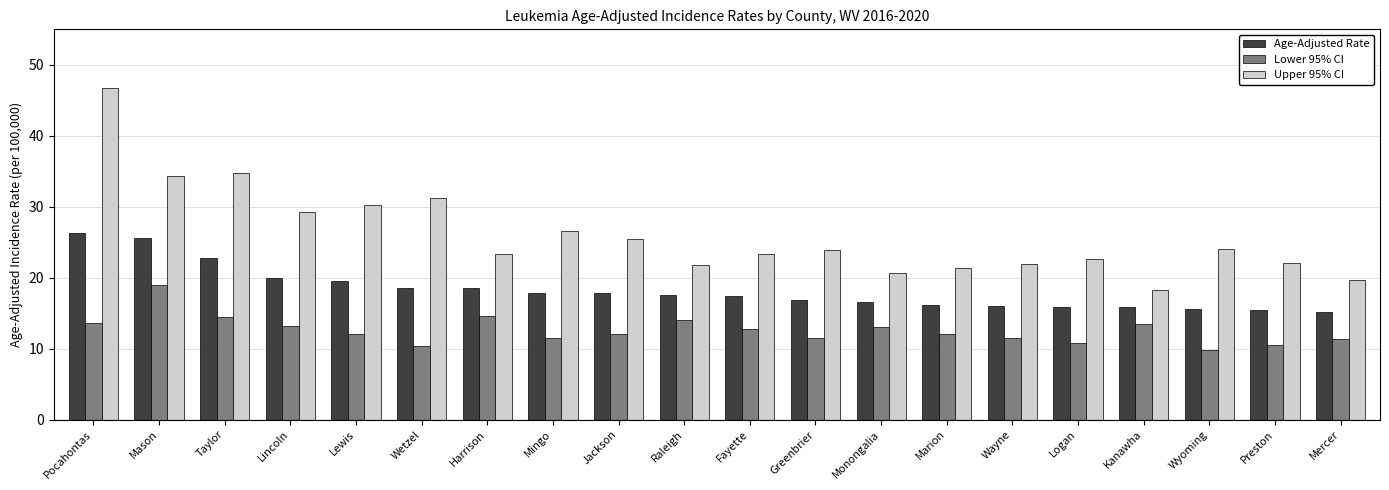

What value does the Upper 95% CI series have at Kanawha?

18.3